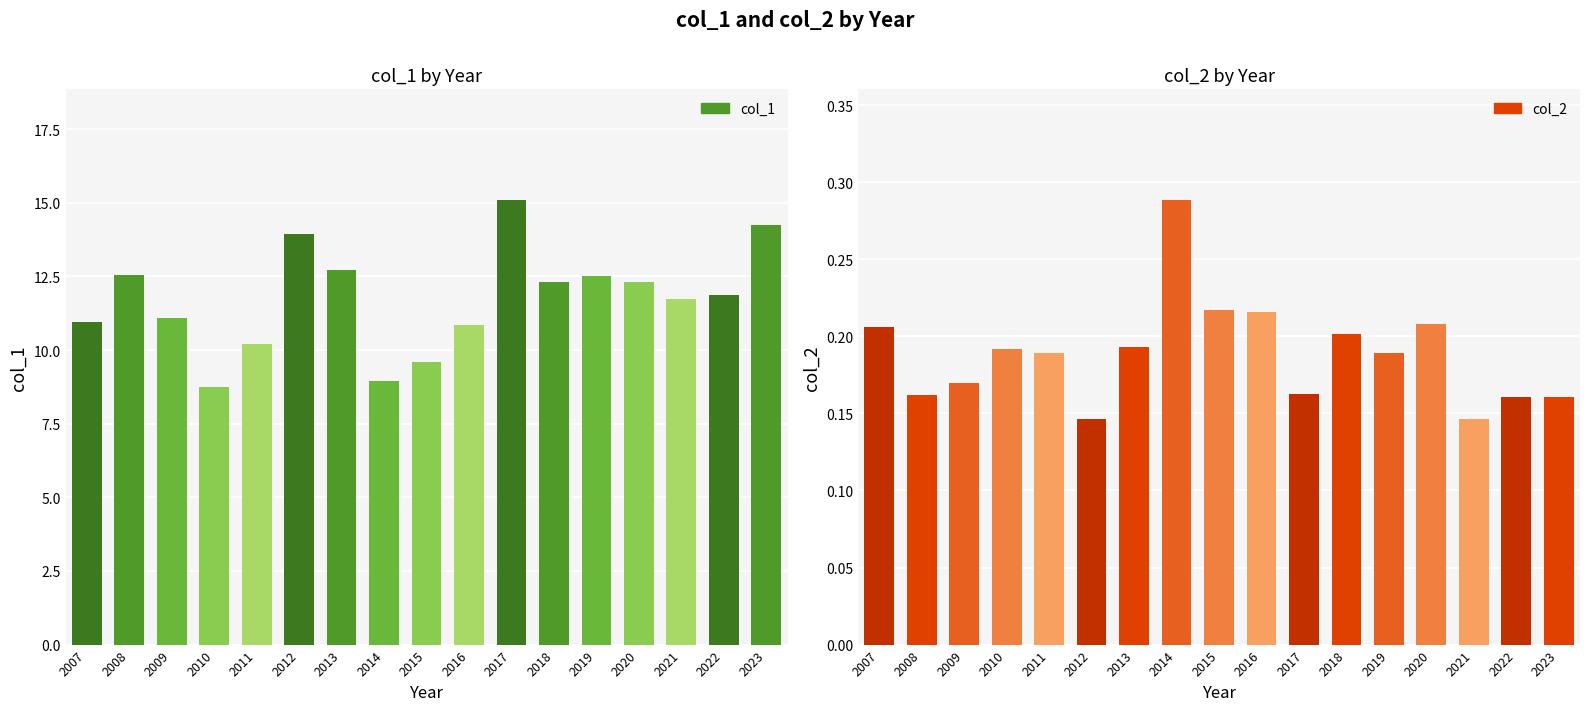

Which series has the largest range (max minus min)?

col_1